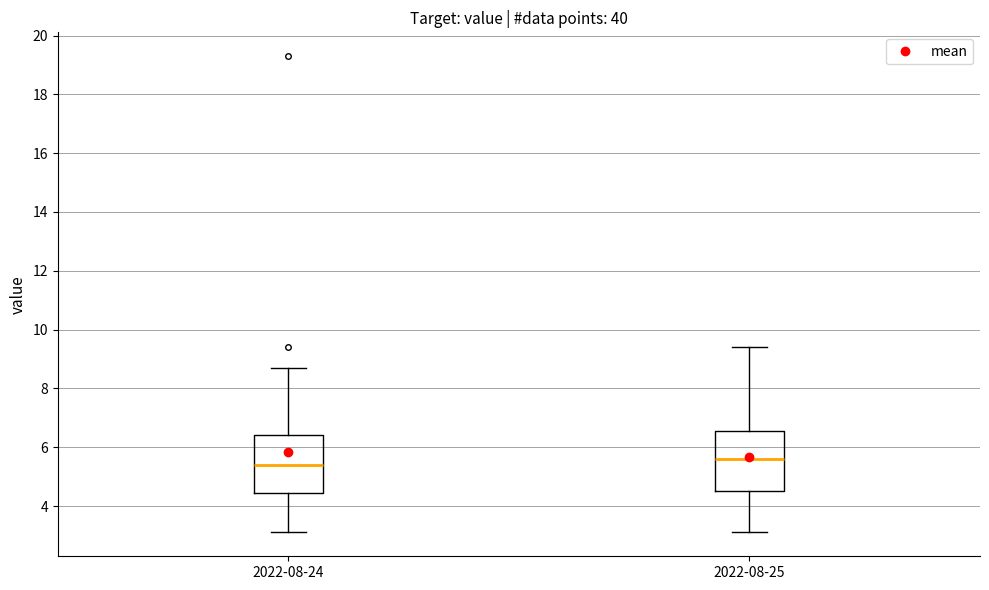

Reading left to right, transcribe this box plot: for each box, give where its median line is, the range the box spans, and where its two whiskers end, as read against the y-axis. The values are not printed on the chart, so give them approximately, as read against the axis.

2022-08-24: median 5.4, box 4.4 to 6.4, whiskers 3.2 to 8.8
2022-08-25: median 5.6, box 4.6 to 6.6, whiskers 3.2 to 9.4